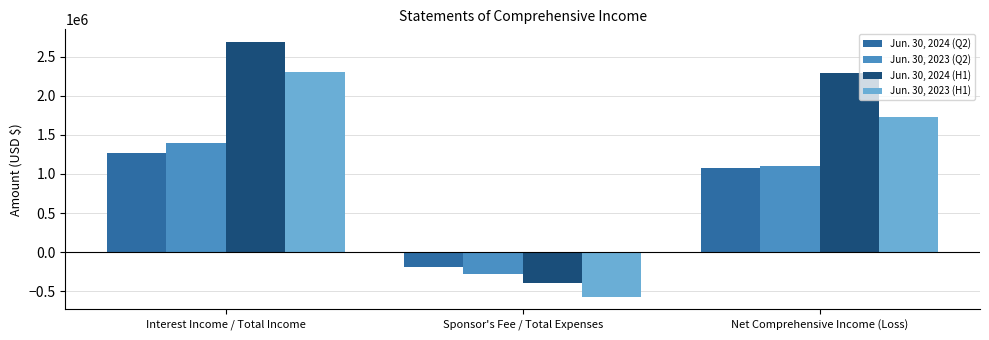

Which category has the highest value in the Jun. 30, 2023 (H1) series?

Interest Income / Total Income